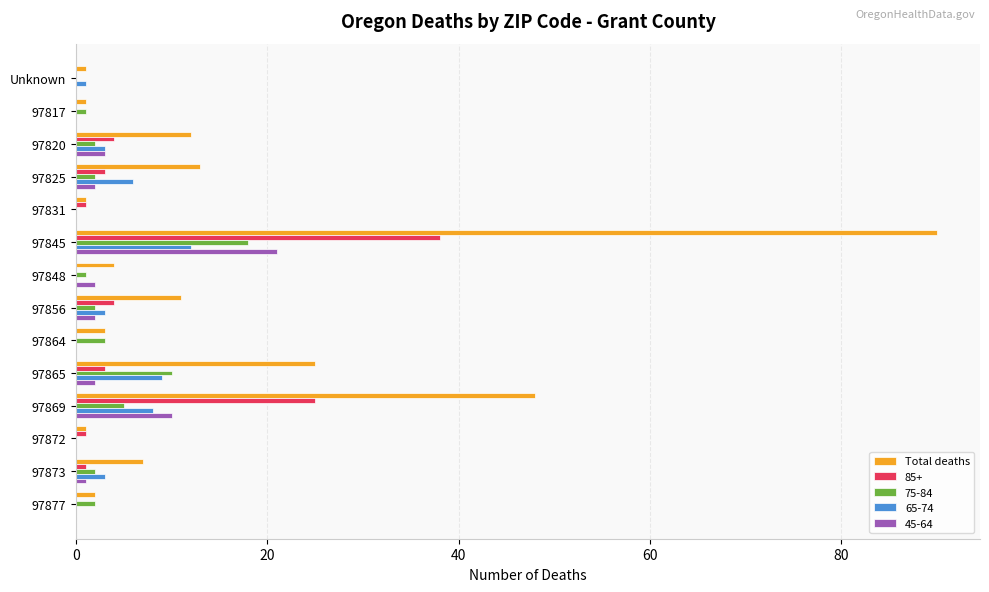

What is the sum of the 85+ values at 97869 and 97845?

63